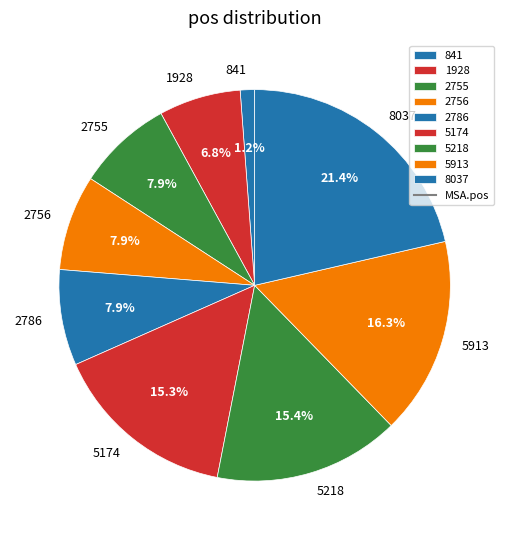

To the nearest percent, what is the difference between the 5174 and 2756 slice percentages?

7%